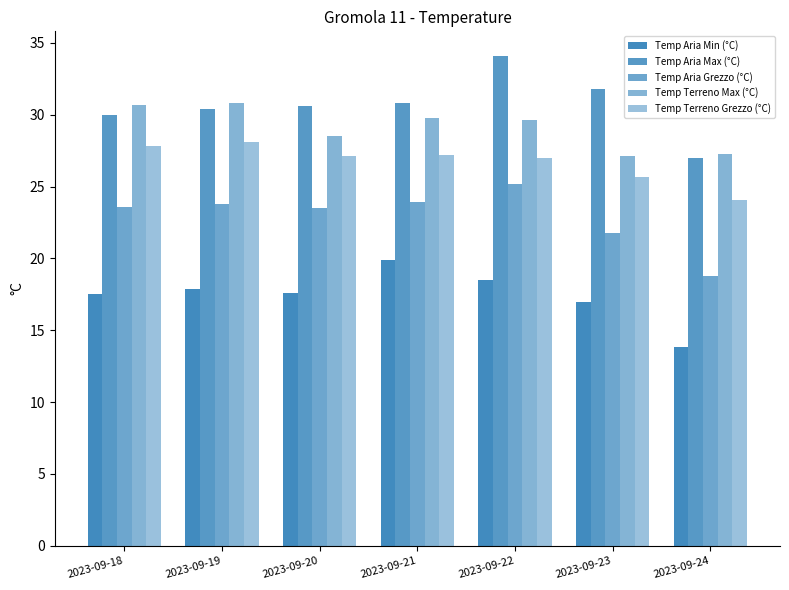

How many bars are there in each group?

5